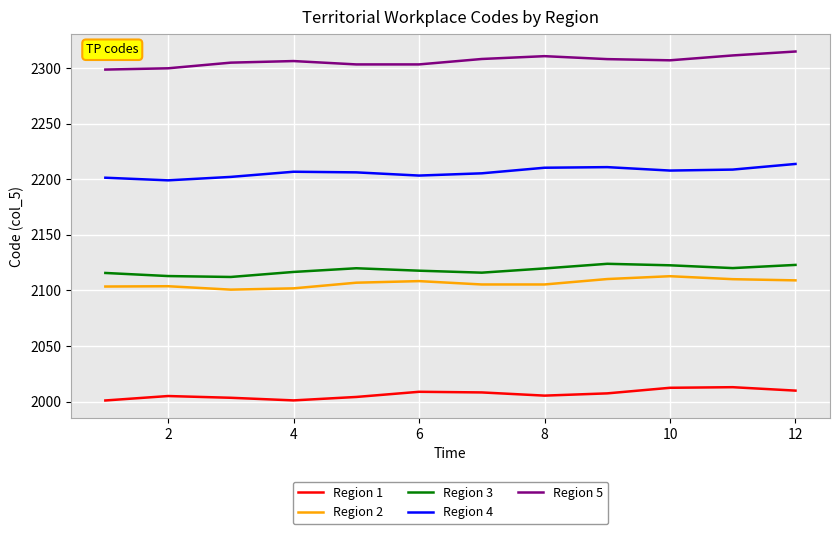

True or false: Region 4 and Region 1 cross at least once.

False